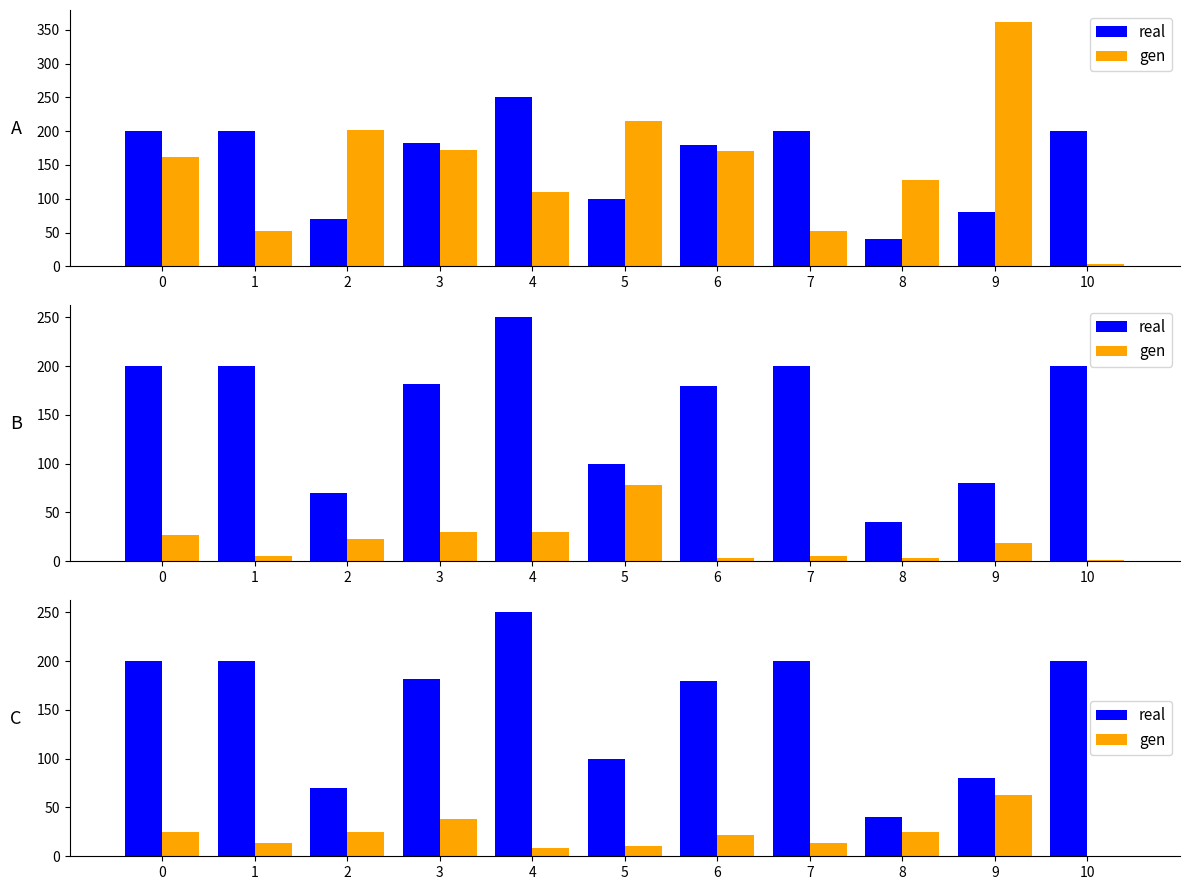

What are all the series names shown in the legend?

real, gen